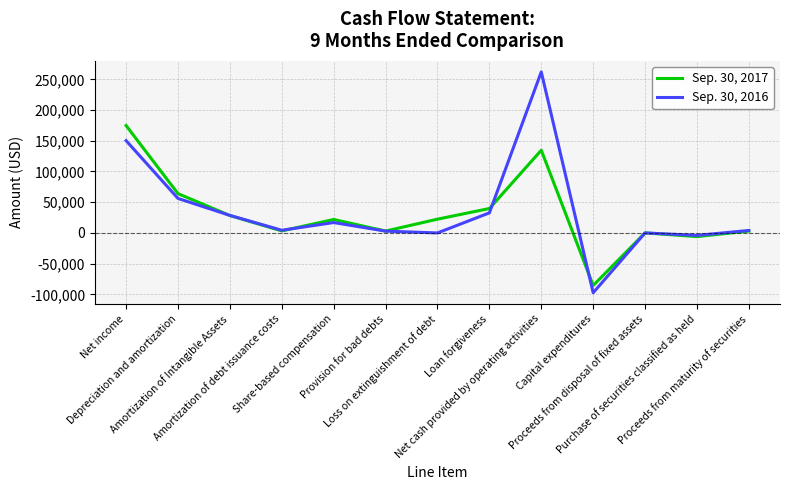

What is the maximum value shown in the chart?

262085